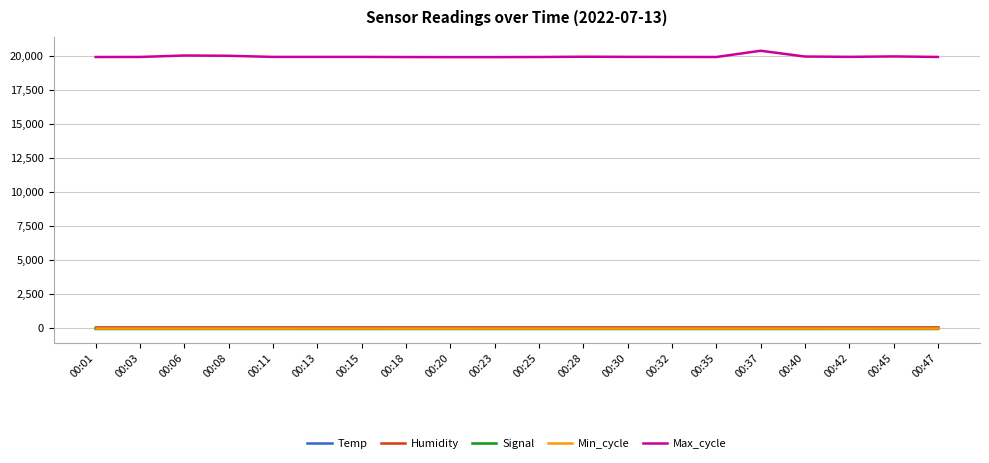

Which series has the largest total across all categories?

Max_cycle